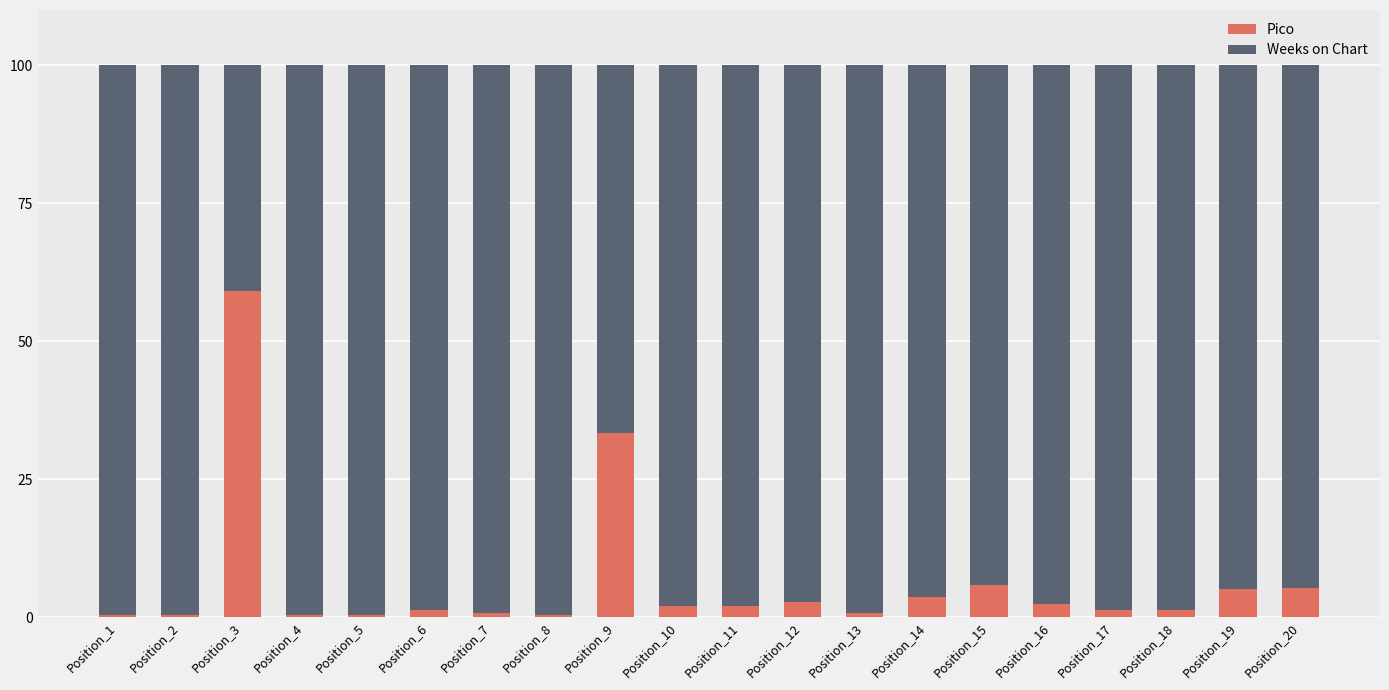

Count the number of categories in the chart.

20